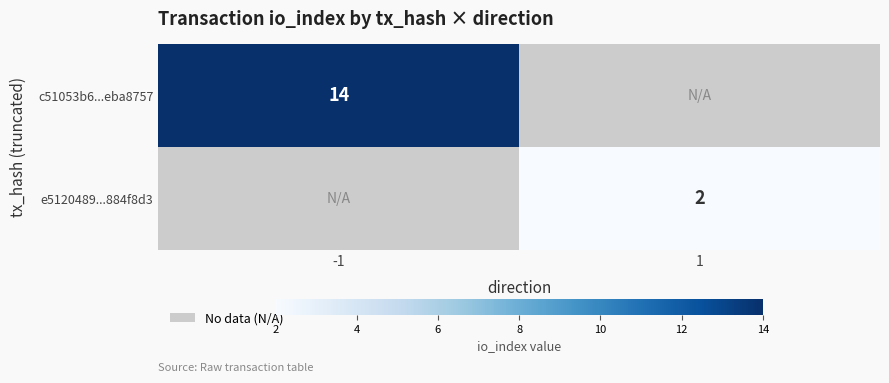

The e5120489...884f8d3 series shows 2 at 1. True or false?

True